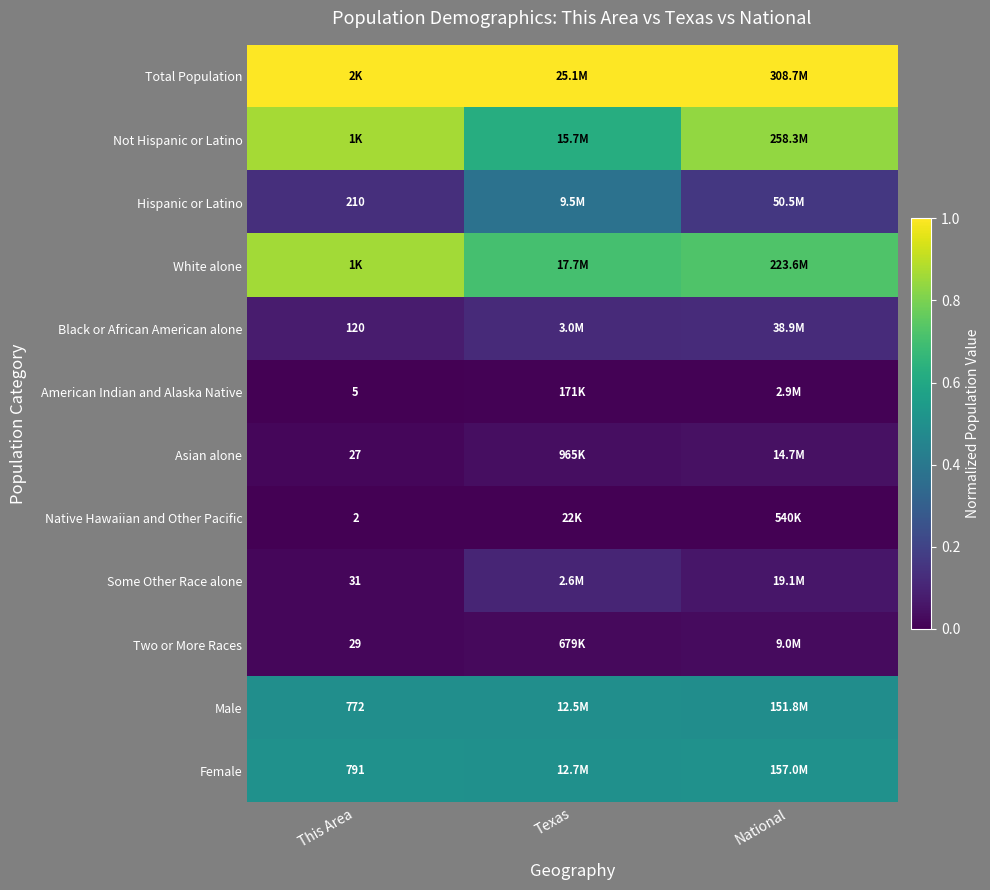

At which category does the chart reach its peak across all series?

This Area